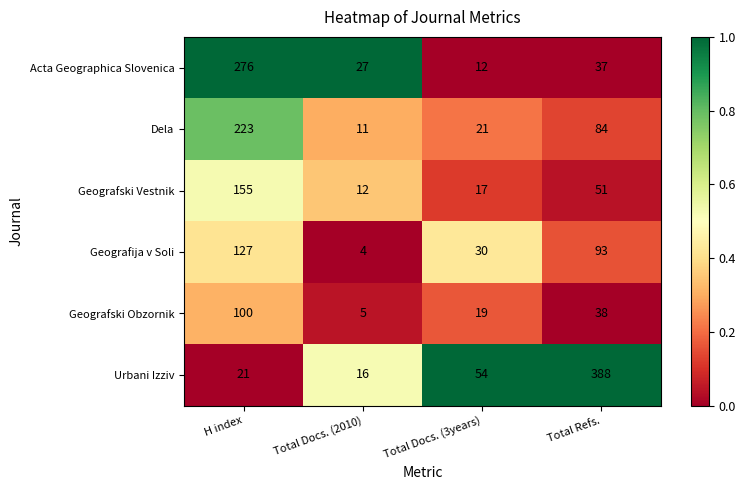

True or false: Geografija v Soli has a value of 184 at H index.

False